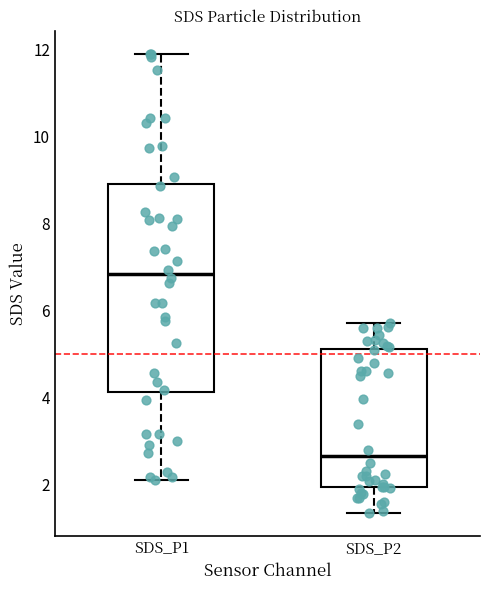

Which box is the tallest, from its lower edge to its upper edge?

SDS_P1